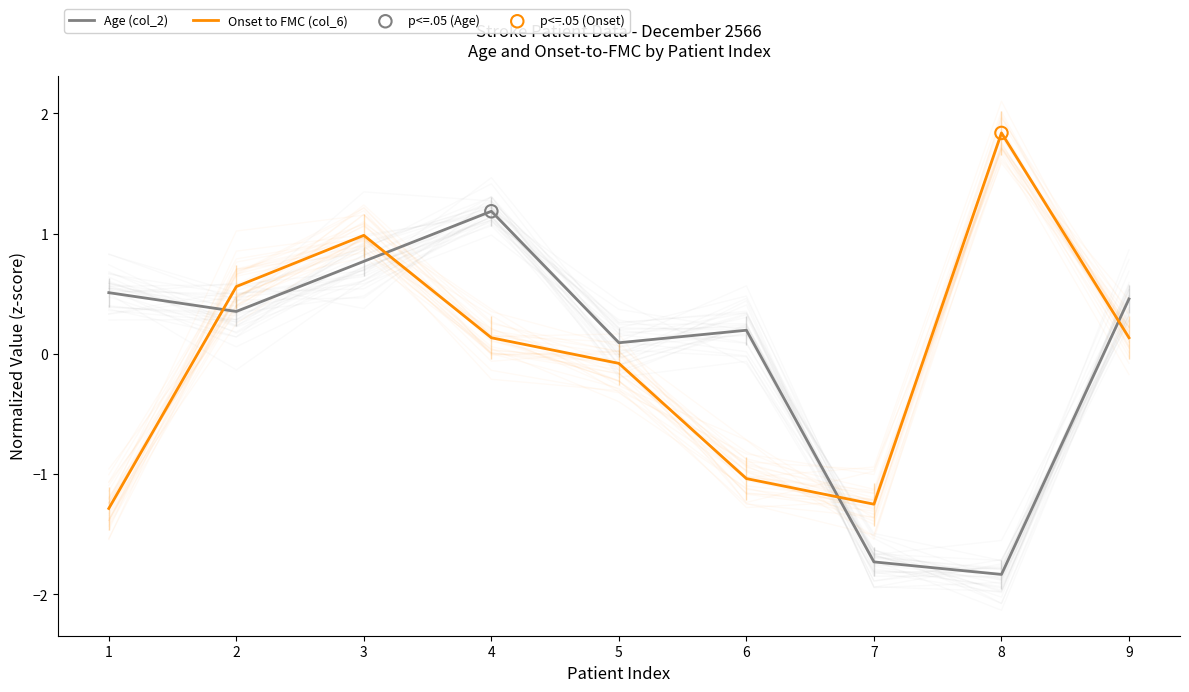

Is the value of Onset to FMC (col_6) at 3 greater than the value of Age (col_2) at 6?

Yes